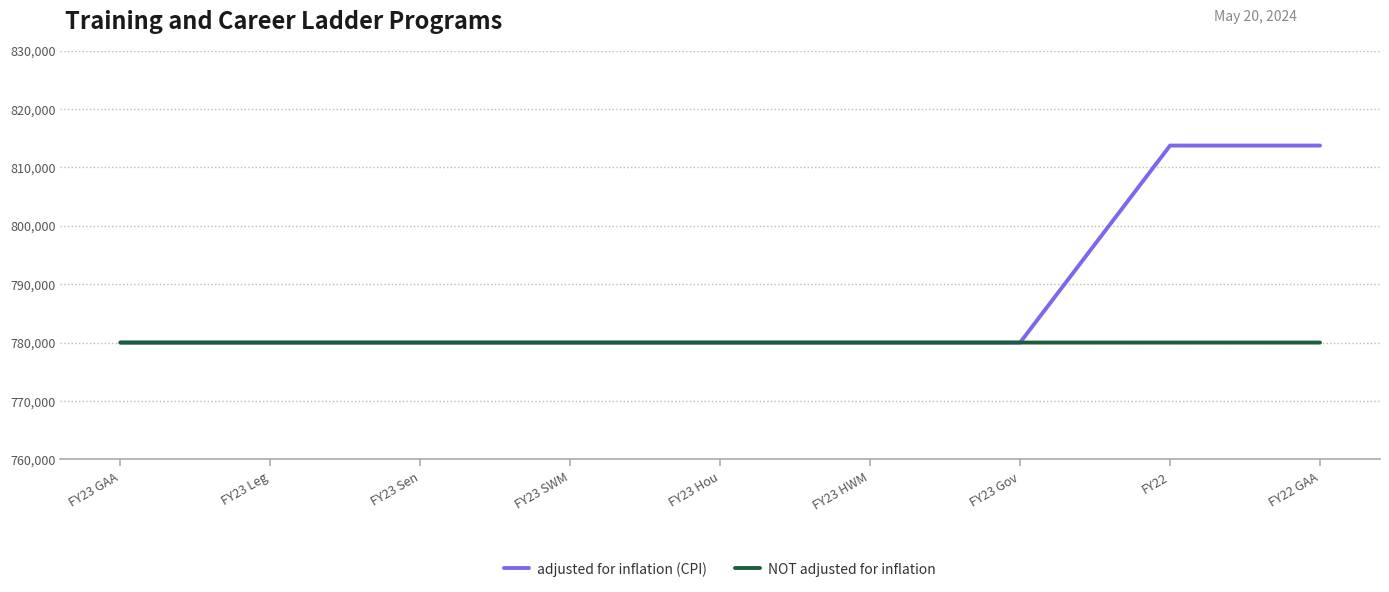

What is the difference between the maximum and minimum values in the adjusted for inflation (CPI) series?

33746